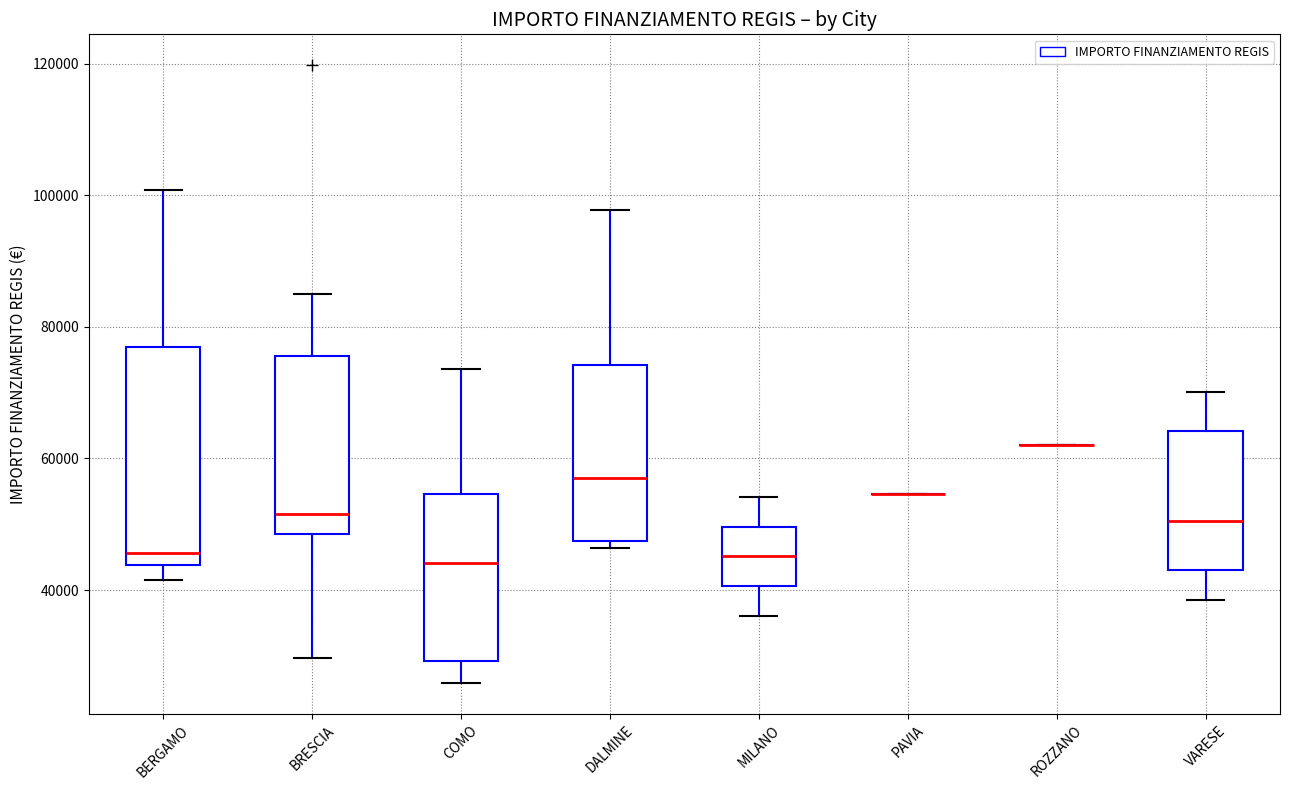

Reading left to right, transcribe this box plot: for each box, give where its median line is, the range the box spans, and where its two whiskers end, as read against the y-axis. The values are not printed on the chart, so give them approximately, as read against the axis.

BERGAMO: median 46000, box 44000 to 78000, whiskers 42000 to 100000
BRESCIA: median 52000, box 48000 to 76000, whiskers 30000 to 84000
COMO: median 44000, box 30000 to 54000, whiskers 26000 to 74000
DALMINE: median 58000, box 48000 to 74000, whiskers 46000 to 98000
MILANO: median 46000, box 40000 to 50000, whiskers 36000 to 54000
PAVIA: box collapsed to a line at 54000, whiskers 54000 to 54000
ROZZANO: box collapsed to a line at 62000, whiskers 62000 to 62000
VARESE: median 50000, box 44000 to 64000, whiskers 38000 to 70000